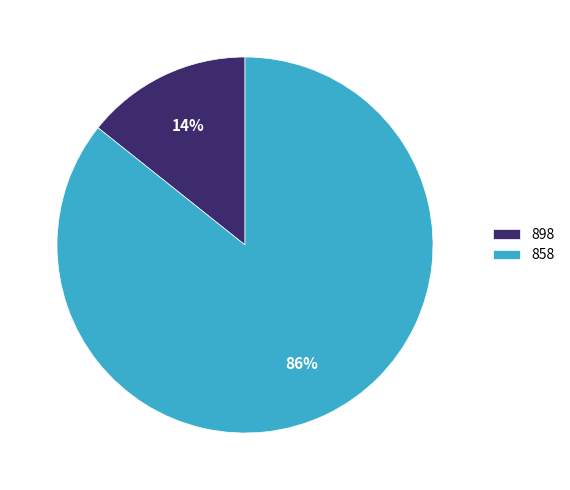

Rank the categories by value from highest to lowest.

858, 898